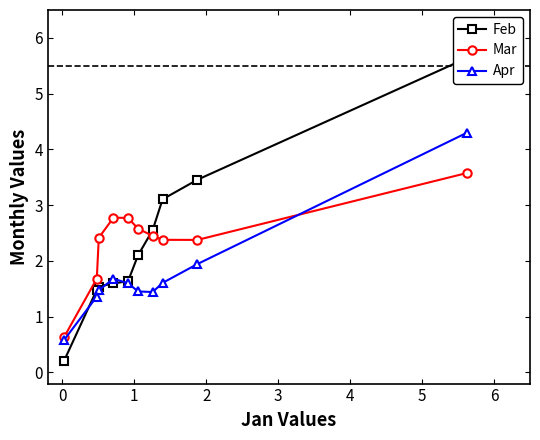

What is the lowest value of the Mar series?

0.6